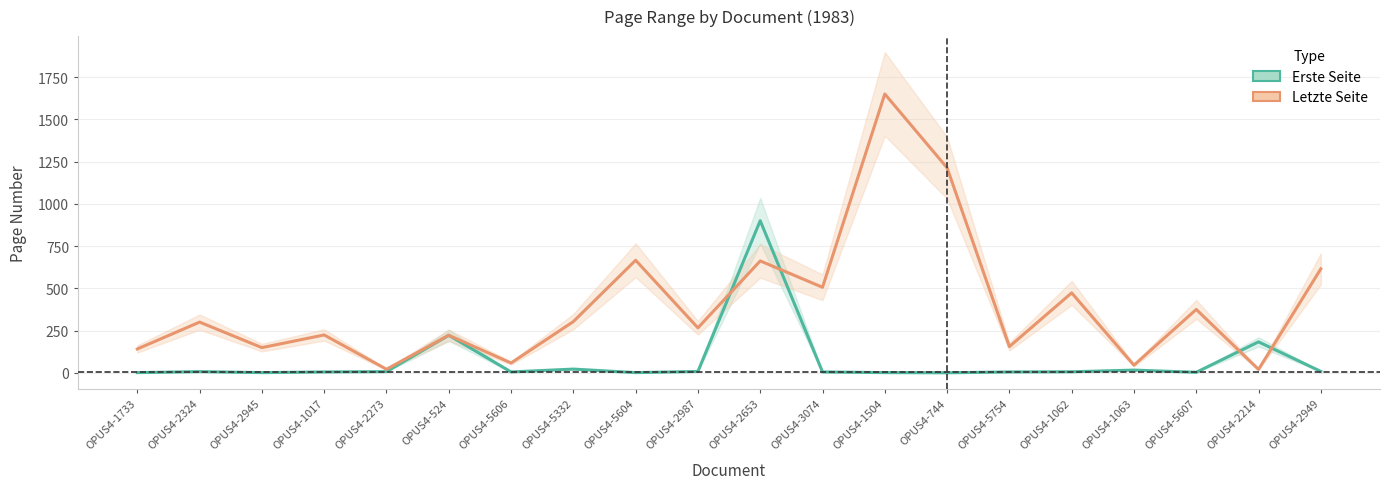

What is the label of the 9th point from the right?

OPUS4-3074